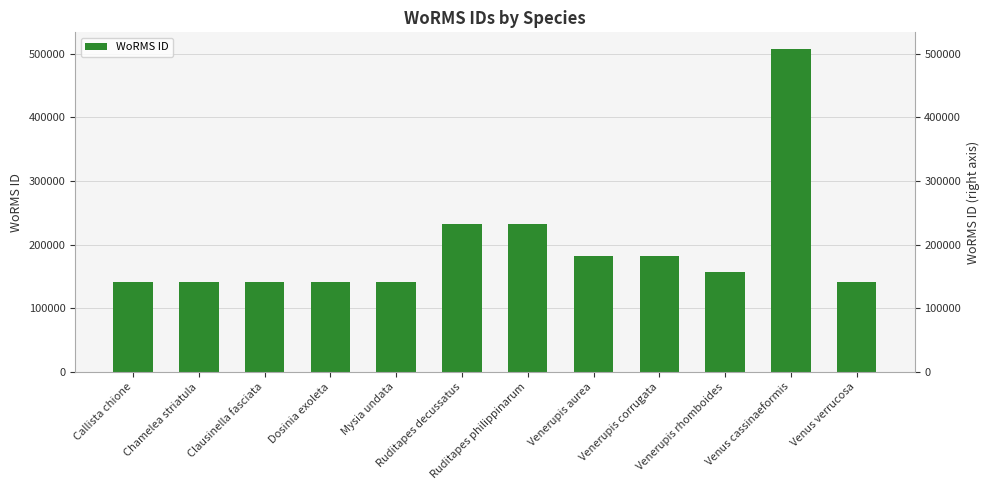

The value at Ruditapes philippinarum is 231750. True or false?

True